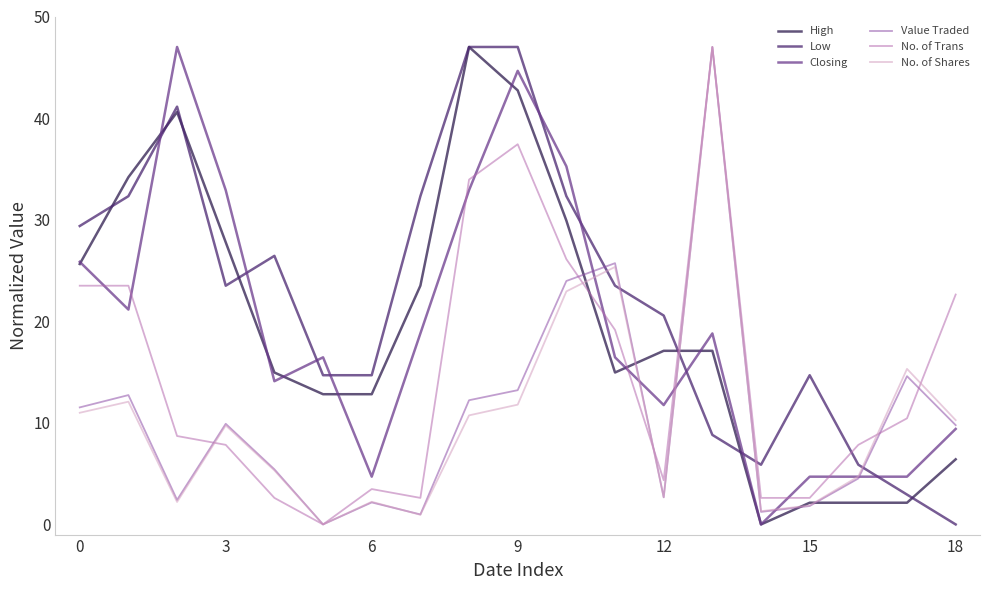

What is the maximum value shown in the chart?

47.0